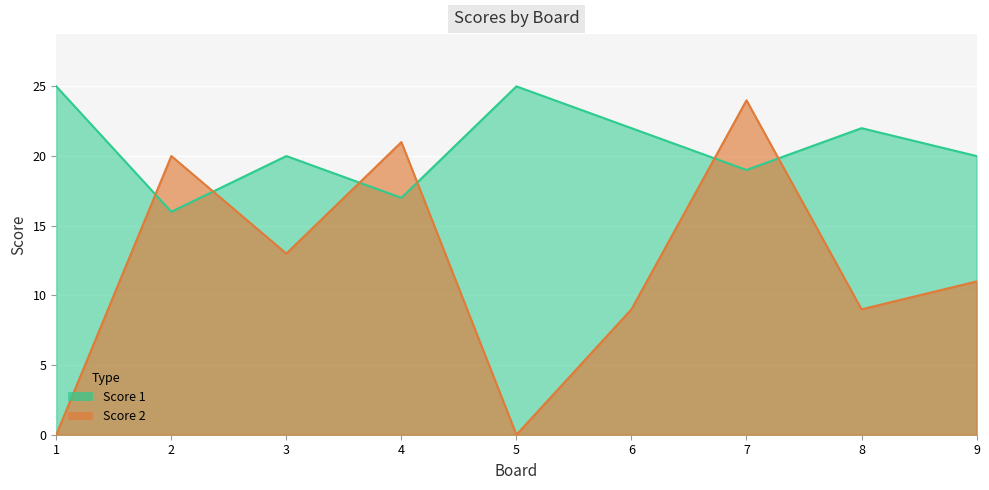

Which series has the largest total across all categories?

Score 1